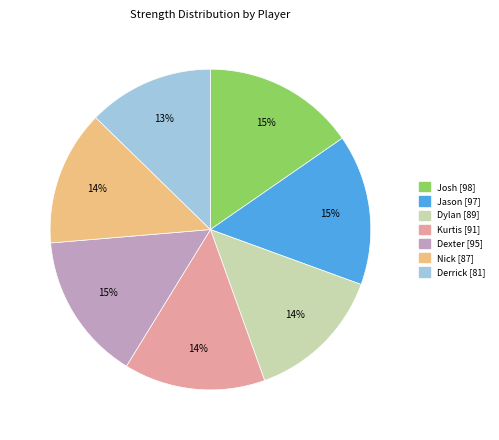

What percentage is the Kurtis slice, to the nearest percent?

14%